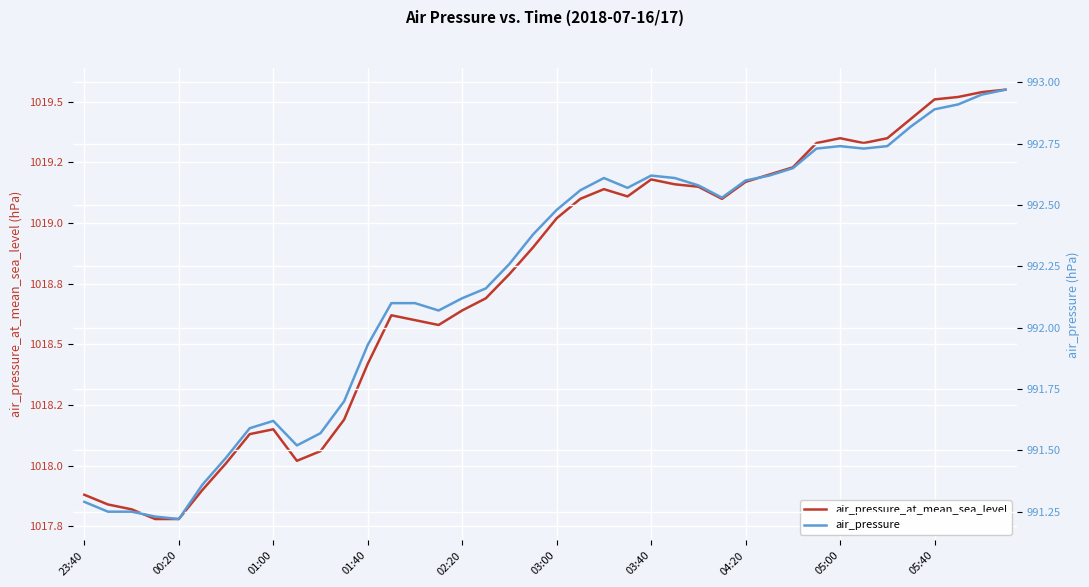

At how many categories does at least one series exceed 993?

40